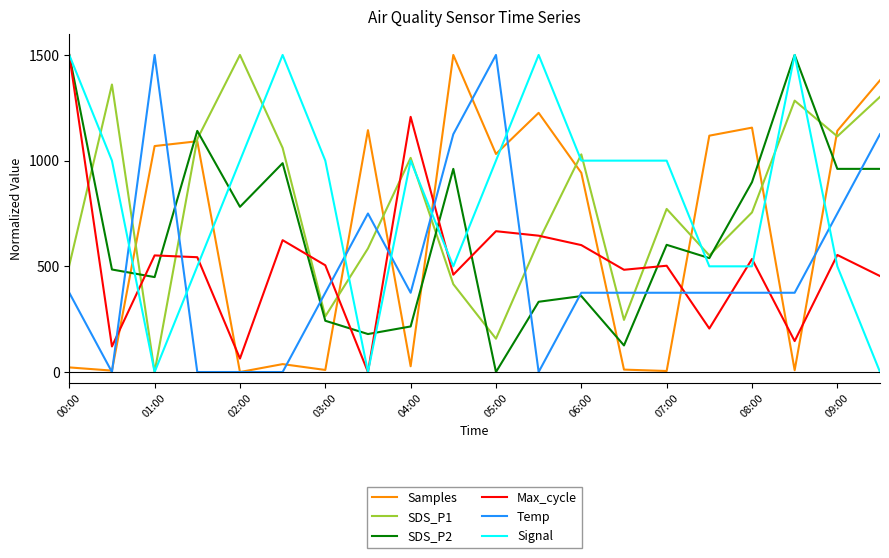

What is the highest value of the Temp series?

1500.0